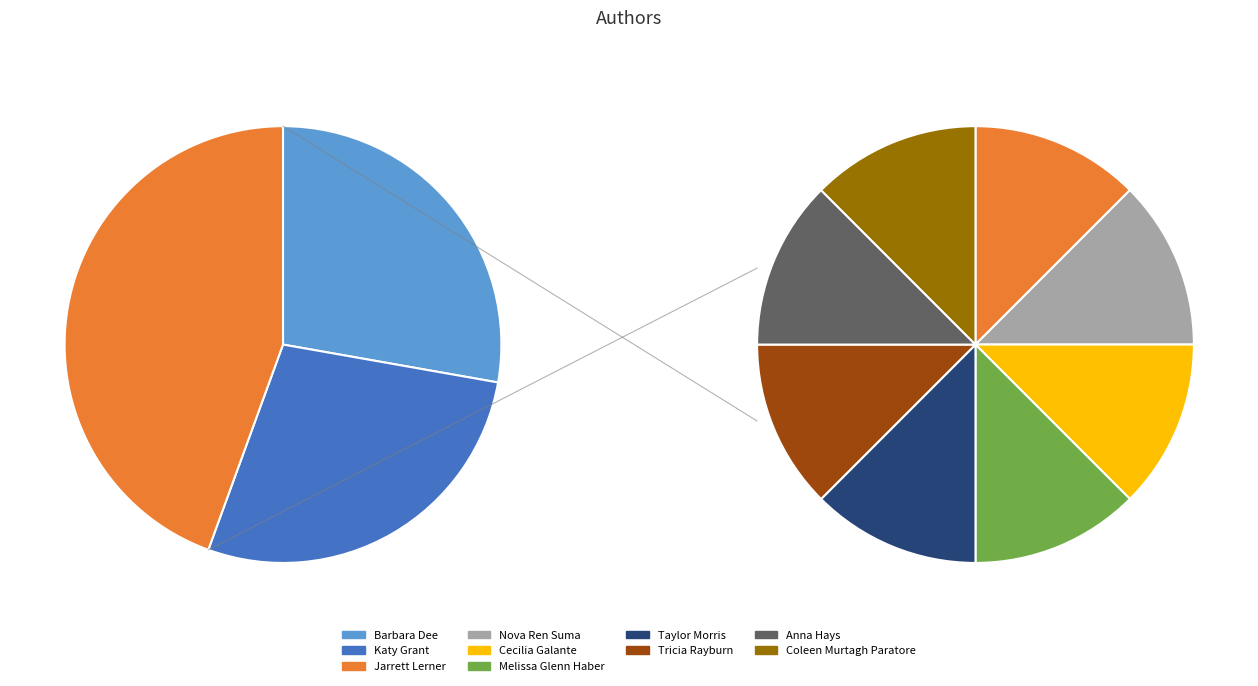

Is it true that Anna Hays (44379202) is 6% of the pie?

True